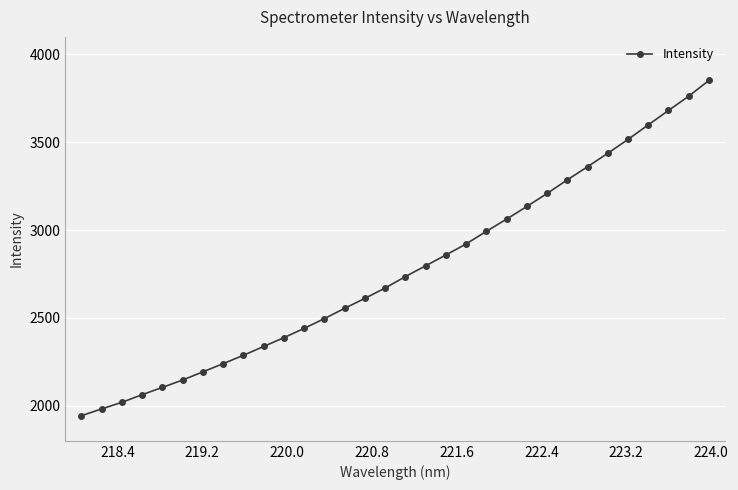

What is the value of the 3rd point from the left?

2019.3